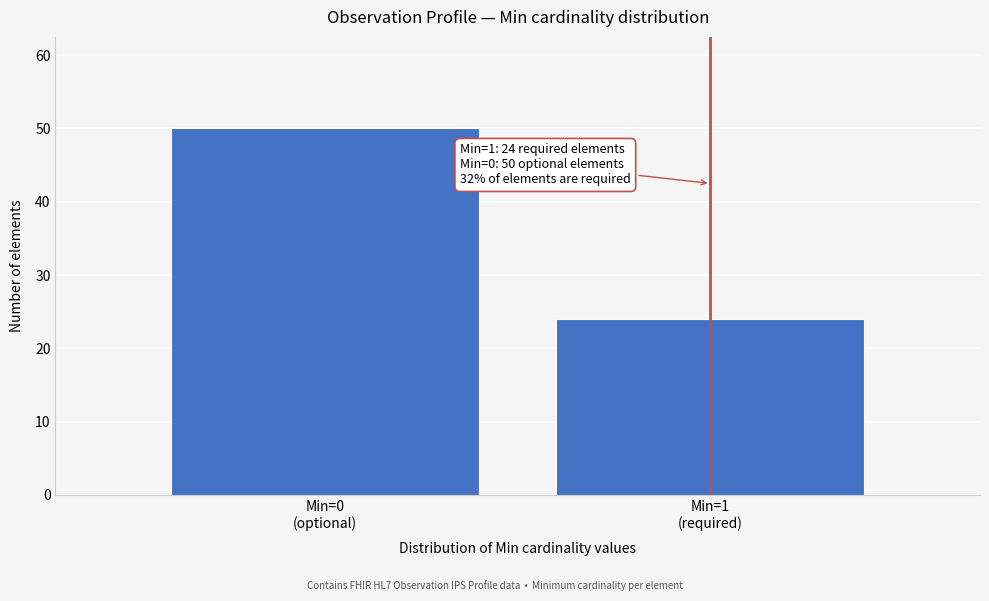

Reading left to right, list all the values displayed in this chart.

50	24